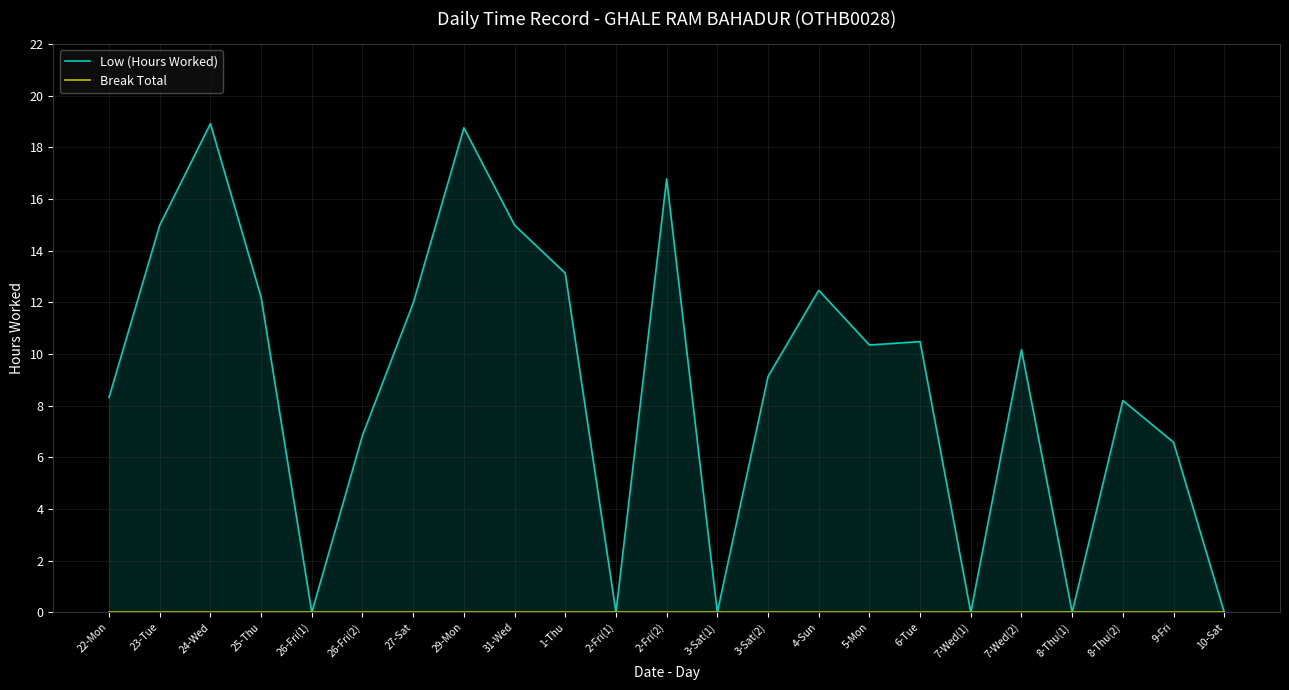

Is it true that Break Total equals 0.0 at 3-Sat(2)?

True